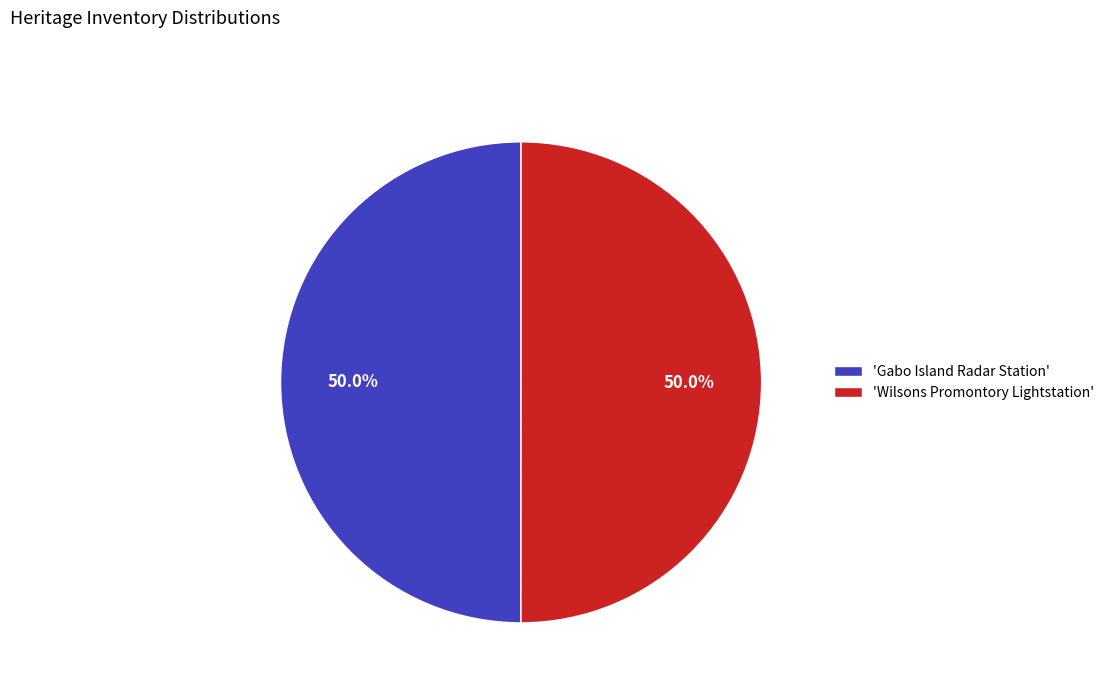

Approximately how many times larger is the value at 'Gabo Island Radar Station' compared to 'Wilsons Promontory Lightstation'?

1.0